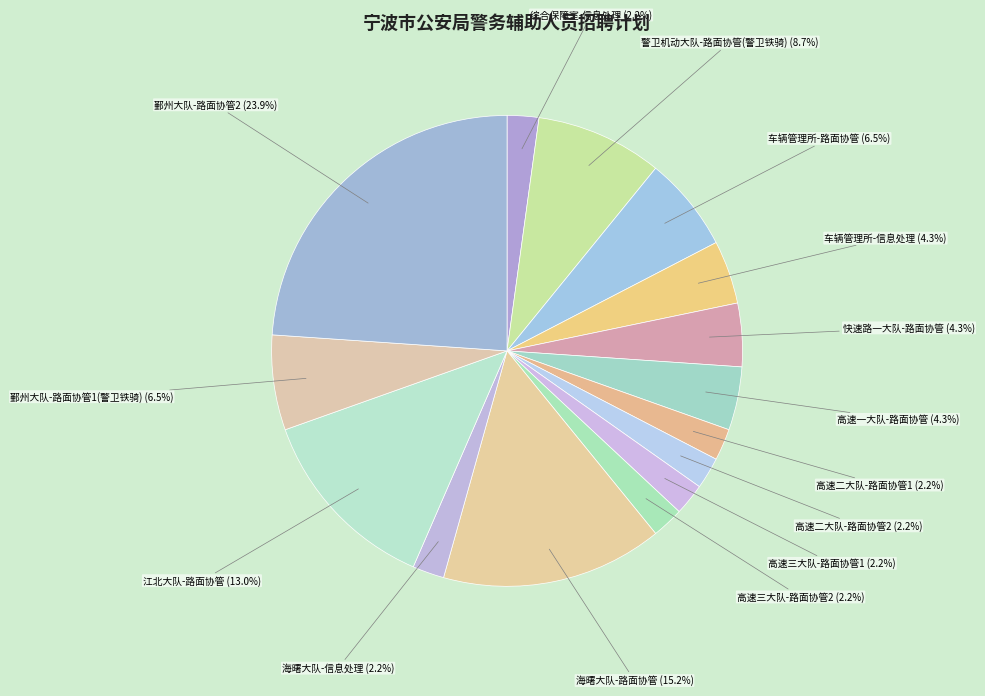

Between 快速路一大队-路面协管 and 海曙大队-路面协管, which is larger?

海曙大队-路面协管